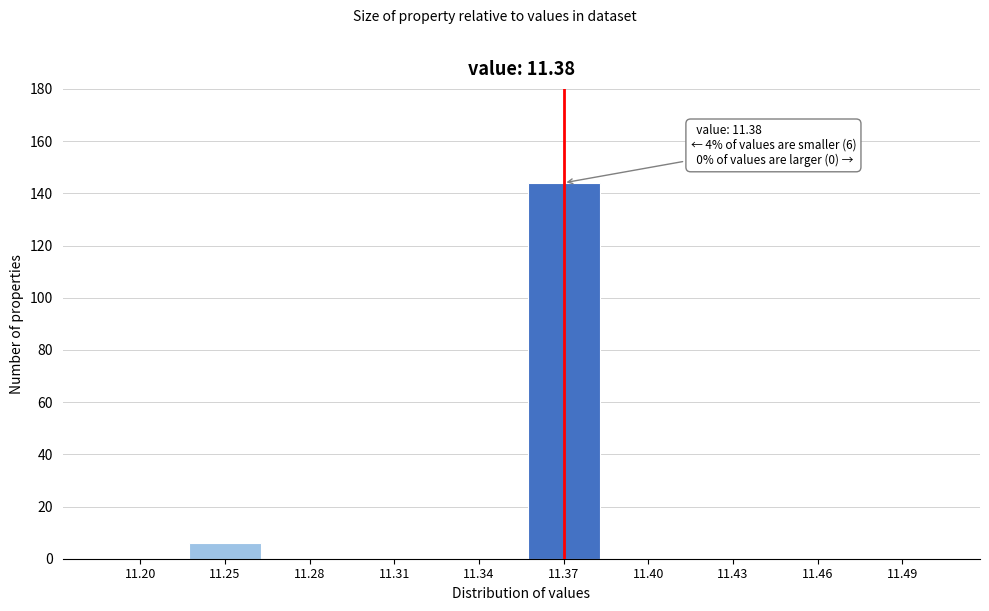

Reading left to right, what are all the values shown in this chart?

11.20=0	11.25=6	11.28=0	11.31=0	11.34=0	11.37=144	11.40=0	11.43=0	11.46=0	11.49=0